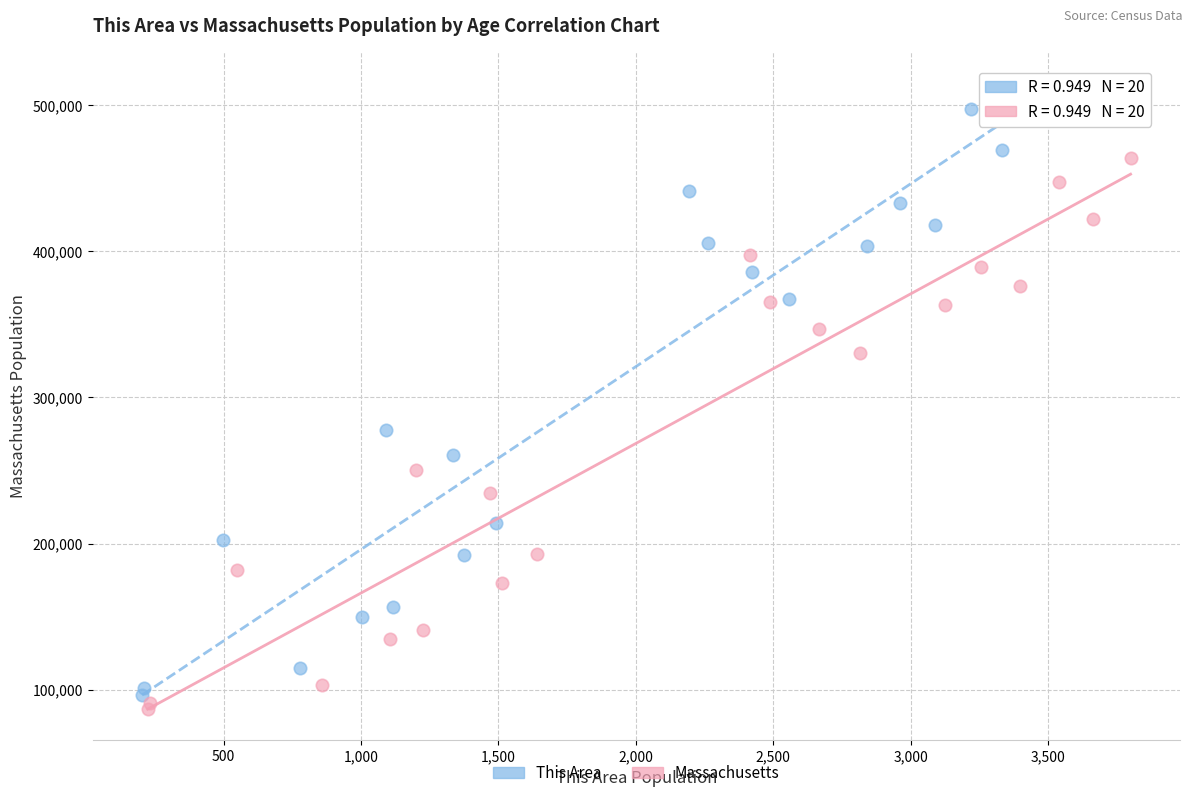

Which series reaches the maximum Y coordinate?

This Area